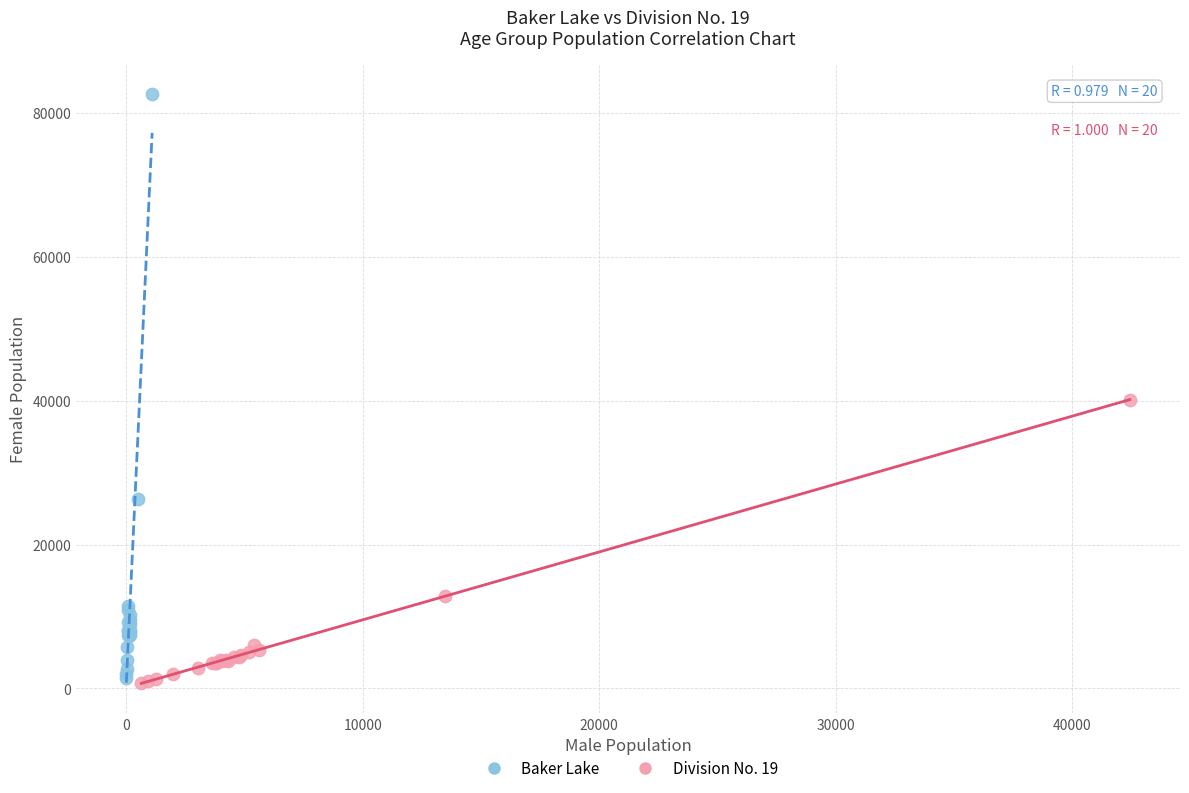

Which series has the largest Y range (max minus min)?

Baker Lake